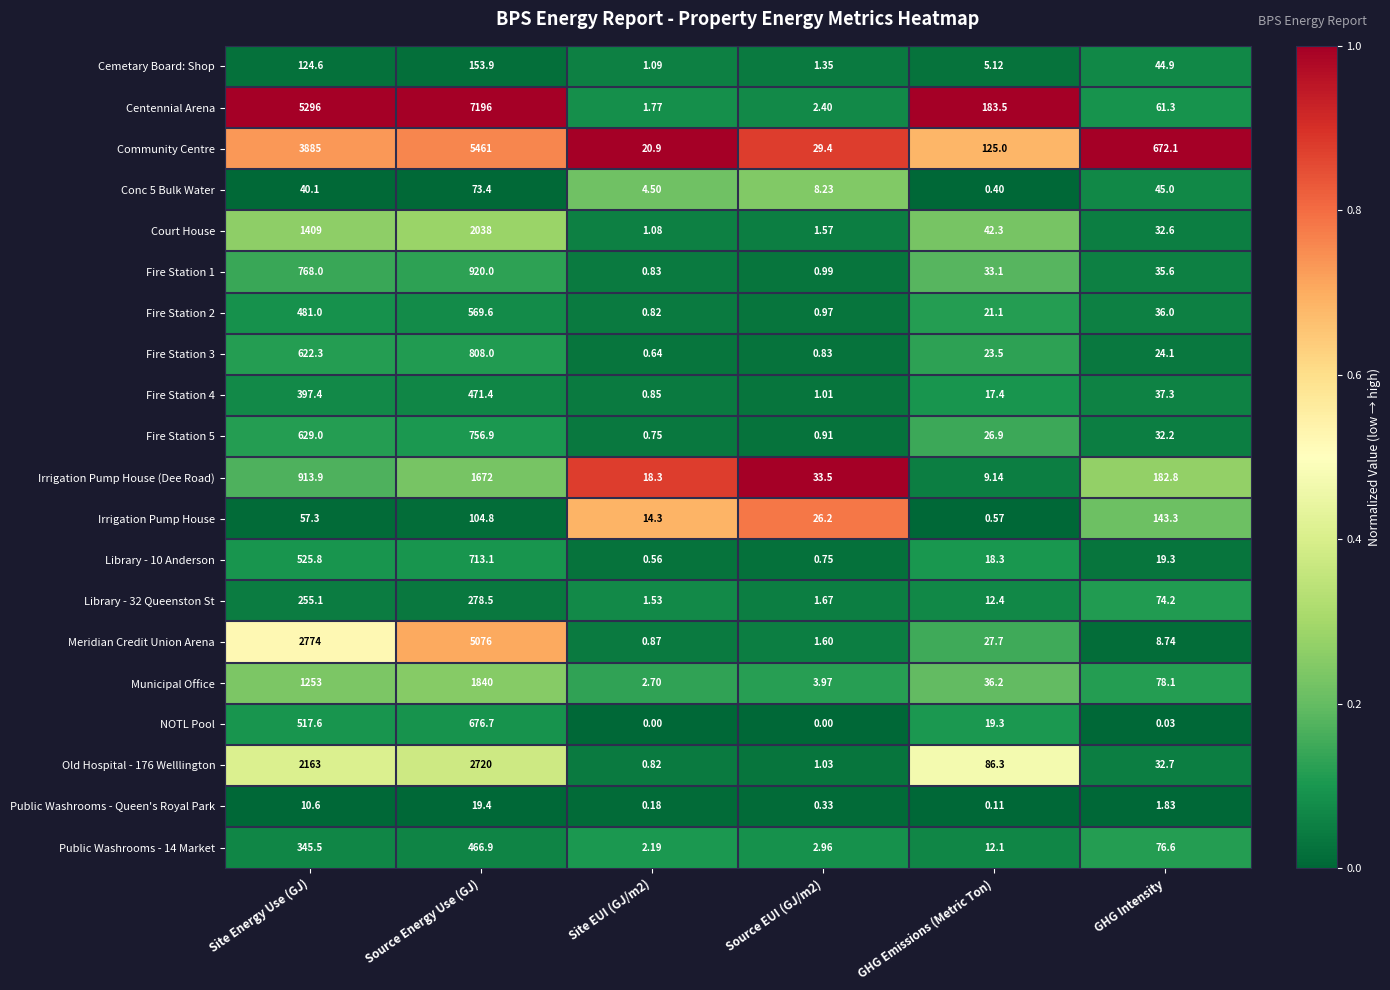

At Source Energy Use (GJ), list the series in order from smallest to largest.

Public Washrooms - Queen's Royal Park, Conc 5 Bulk Water, Irrigation Pump House, Cemetary Board: Shop, Library - 32 Queenston St, Public Washrooms - 14 Market, Fire Station 4, Fire Station 2, NOTL Pool, Library - 10 Anderson, Fire Station 5, Fire Station 3, Fire Station 1, Irrigation Pump House (Dee Road), Municipal Office, Court House, Old Hospital - 176 Welllington, Meridian Credit Union Arena, Community Centre, Centennial Arena